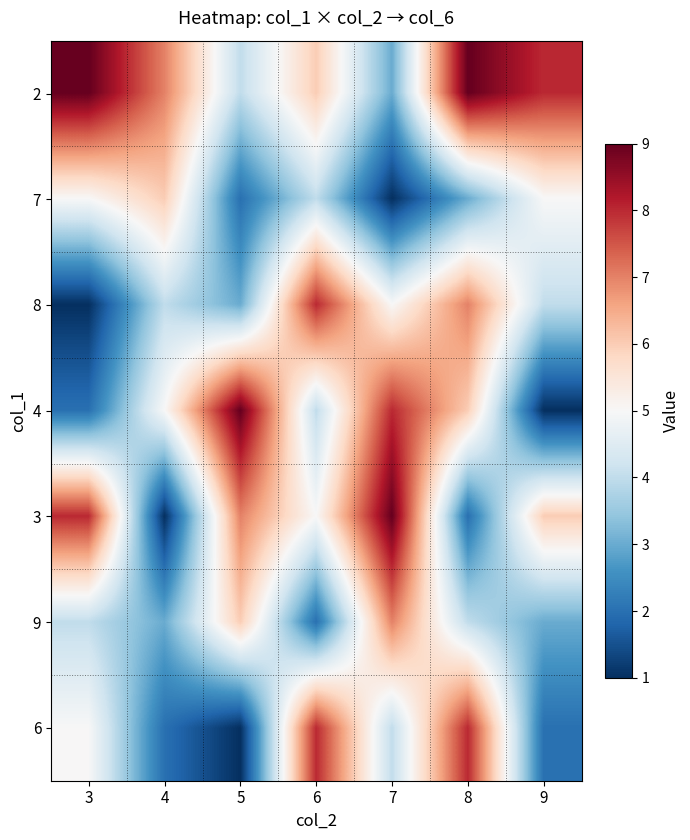

Which series has the widest spread of values?

4